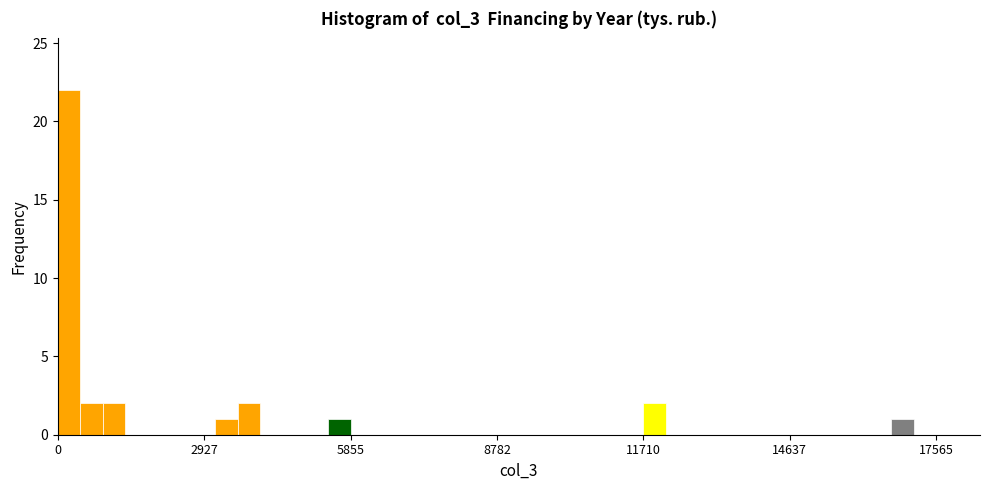

Read against the x-axis, roughly where is the centre of the tallest bar?

0